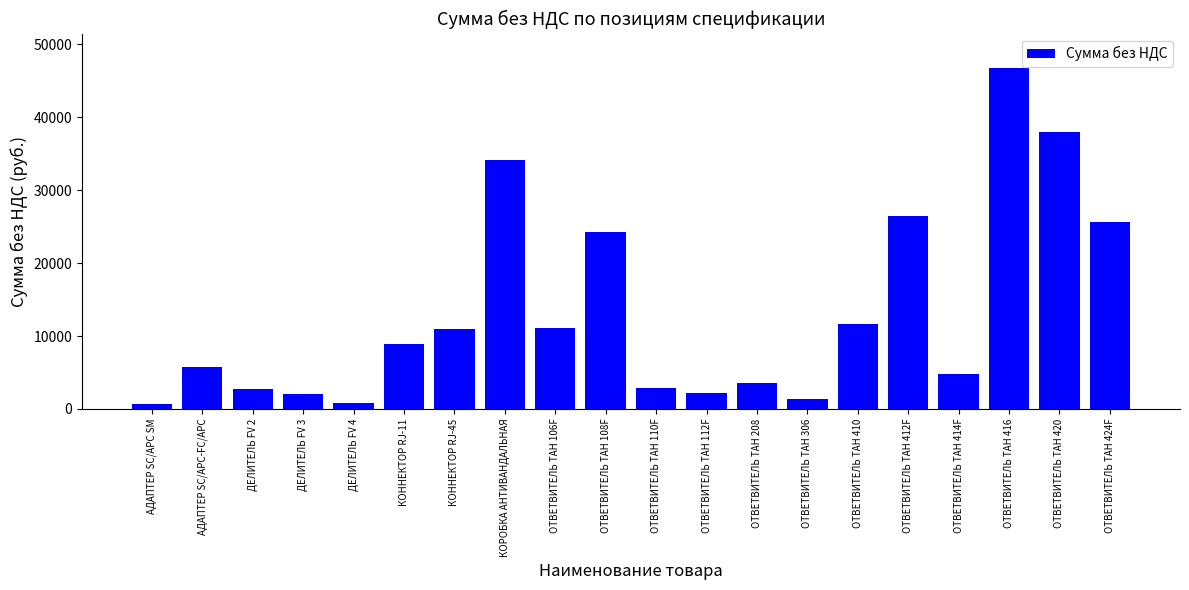

Which category has the highest value across all series?

ОТВЕТВИТЕЛЬ ТАН 416